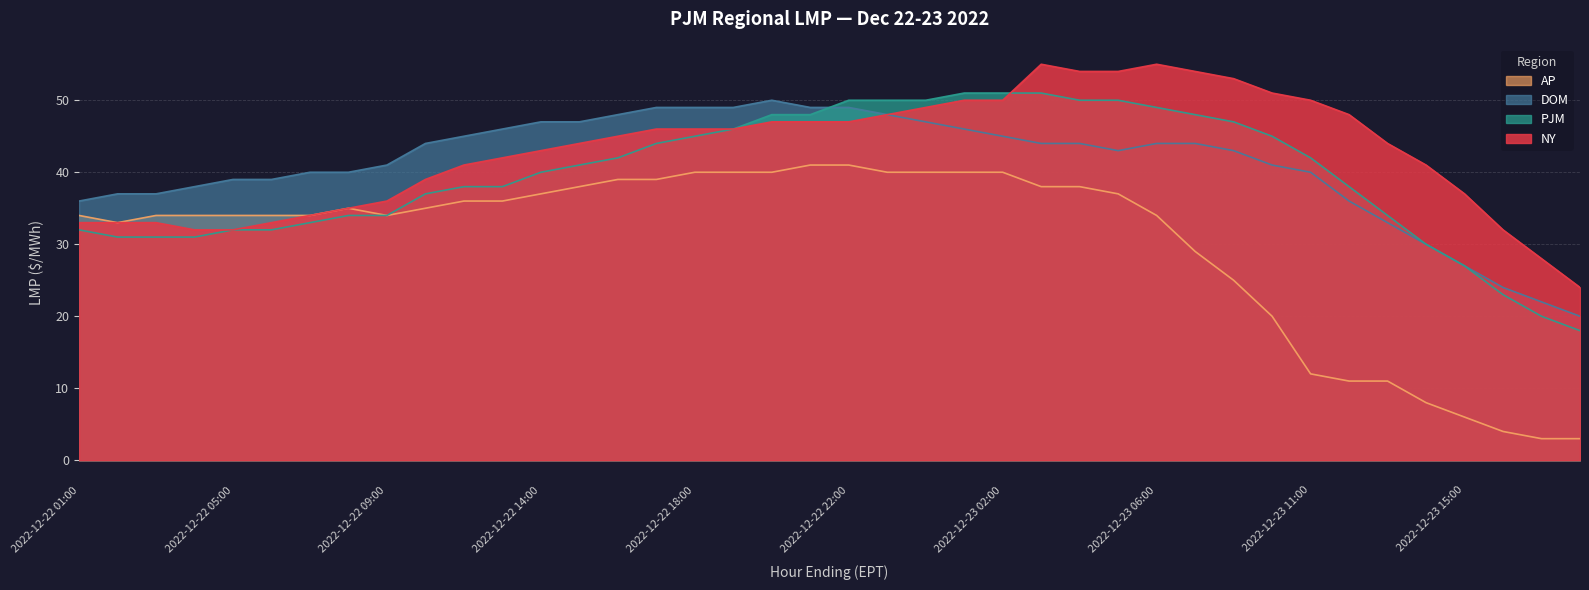

Reading left to right, transcribe all the data shown in this chart.

NY: 2022-12-22 01:00=33	2022-12-22 02:00=33	2022-12-22 03:00=33	2022-12-22 04:00=32	2022-12-22 05:00=32	2022-12-22 06:00=33	2022-12-22 07:00=34	2022-12-22 08:00=35	2022-12-22 09:00=36	2022-12-22 11:00=39	2022-12-22 12:00=41	2022-12-22 13:00=42	2022-12-22 14:00=43	2022-12-22 15:00=44	2022-12-22 16:00=45	2022-12-22 17:00=46	2022-12-22 18:00=46	2022-12-22 19:00=46	2022-12-22 20:00=47	2022-12-22 21:00=47	2022-12-22 22:00=47	2022-12-22 23:00=48	2022-12-23 00:00=49	2022-12-23 01:00=50	2022-12-23 02:00=50	2022-12-23 03:00=55	2022-12-23 04:00=54	2022-12-23 05:00=54	2022-12-23 06:00=55	2022-12-23 07:00=54	2022-12-23 08:00=53	2022-12-23 09:00=51	2022-12-23 11:00=50	2022-12-23 12:00=48	2022-12-23 13:00=44	2022-12-23 14:00=41	2022-12-23 15:00=37	2022-12-23 16:00=32	2022-12-23 17:00=28	2022-12-23 18:00=24
DOM: 2022-12-22 01:00=36	2022-12-22 02:00=37	2022-12-22 03:00=37	2022-12-22 04:00=38	2022-12-22 05:00=39	2022-12-22 06:00=39	2022-12-22 07:00=40	2022-12-22 08:00=40	2022-12-22 09:00=41	2022-12-22 11:00=44	2022-12-22 12:00=45	2022-12-22 13:00=46	2022-12-22 14:00=47	2022-12-22 15:00=47	2022-12-22 16:00=48	2022-12-22 17:00=49	2022-12-22 18:00=49	2022-12-22 19:00=49	2022-12-22 20:00=50	2022-12-22 21:00=49	2022-12-22 22:00=49	2022-12-22 23:00=48	2022-12-23 00:00=47	2022-12-23 01:00=46	2022-12-23 02:00=45	2022-12-23 03:00=44	2022-12-23 04:00=44	2022-12-23 05:00=43	2022-12-23 06:00=44	2022-12-23 07:00=44	2022-12-23 08:00=43	2022-12-23 09:00=41	2022-12-23 11:00=40	2022-12-23 12:00=36	2022-12-23 13:00=33	2022-12-23 14:00=30	2022-12-23 15:00=27	2022-12-23 16:00=24	2022-12-23 17:00=22	2022-12-23 18:00=20
PJM: 2022-12-22 01:00=32	2022-12-22 02:00=31	2022-12-22 03:00=31	2022-12-22 04:00=31	2022-12-22 05:00=32	2022-12-22 06:00=32	2022-12-22 07:00=33	2022-12-22 08:00=34	2022-12-22 09:00=34	2022-12-22 11:00=37	2022-12-22 12:00=38	2022-12-22 13:00=38	2022-12-22 14:00=40	2022-12-22 15:00=41	2022-12-22 16:00=42	2022-12-22 17:00=44	2022-12-22 18:00=45	2022-12-22 19:00=46	2022-12-22 20:00=48	2022-12-22 21:00=48	2022-12-22 22:00=50	2022-12-22 23:00=50	2022-12-23 00:00=50	2022-12-23 01:00=51	2022-12-23 02:00=51	2022-12-23 03:00=51	2022-12-23 04:00=50	2022-12-23 05:00=50	2022-12-23 06:00=49	2022-12-23 07:00=48	2022-12-23 08:00=47	2022-12-23 09:00=45	2022-12-23 11:00=42	2022-12-23 12:00=38	2022-12-23 13:00=34	2022-12-23 14:00=30	2022-12-23 15:00=27	2022-12-23 16:00=23	2022-12-23 17:00=20	2022-12-23 18:00=18
AP: 2022-12-22 01:00=34	2022-12-22 02:00=33	2022-12-22 03:00=34	2022-12-22 04:00=34	2022-12-22 05:00=34	2022-12-22 06:00=34	2022-12-22 07:00=34	2022-12-22 08:00=35	2022-12-22 09:00=34	2022-12-22 11:00=35	2022-12-22 12:00=36	2022-12-22 13:00=36	2022-12-22 14:00=37	2022-12-22 15:00=38	2022-12-22 16:00=39	2022-12-22 17:00=39	2022-12-22 18:00=40	2022-12-22 19:00=40	2022-12-22 20:00=40	2022-12-22 21:00=41	2022-12-22 22:00=41	2022-12-22 23:00=40	2022-12-23 00:00=40	2022-12-23 01:00=40	2022-12-23 02:00=40	2022-12-23 03:00=38	2022-12-23 04:00=38	2022-12-23 05:00=37	2022-12-23 06:00=34	2022-12-23 07:00=29	2022-12-23 08:00=25	2022-12-23 09:00=20	2022-12-23 11:00=12	2022-12-23 12:00=11	2022-12-23 13:00=11	2022-12-23 14:00=8	2022-12-23 15:00=6	2022-12-23 16:00=4	2022-12-23 17:00=3	2022-12-23 18:00=3